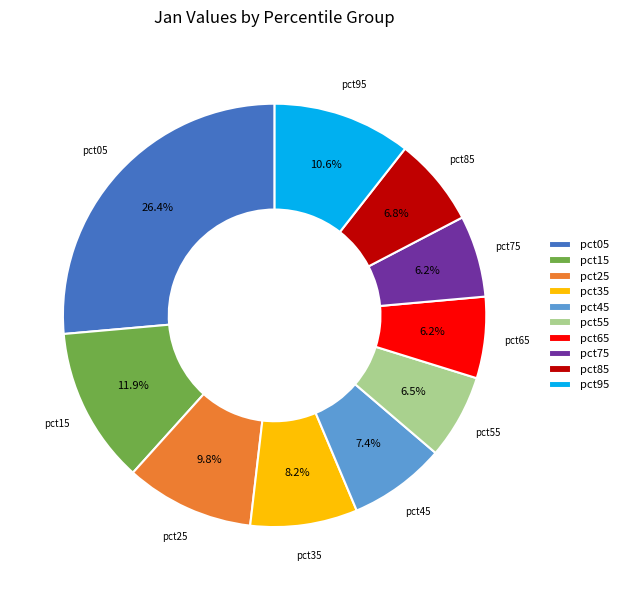

What percentage is the pct25 slice, to the nearest percent?

10%